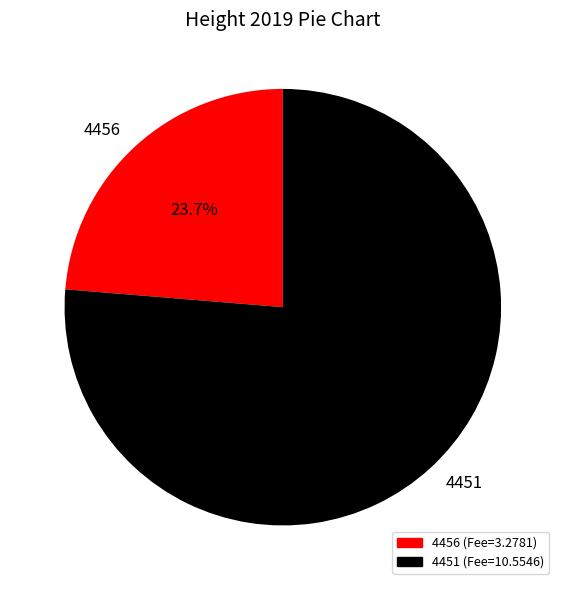

What percentage is the 4451 slice, to the nearest percent?

76%